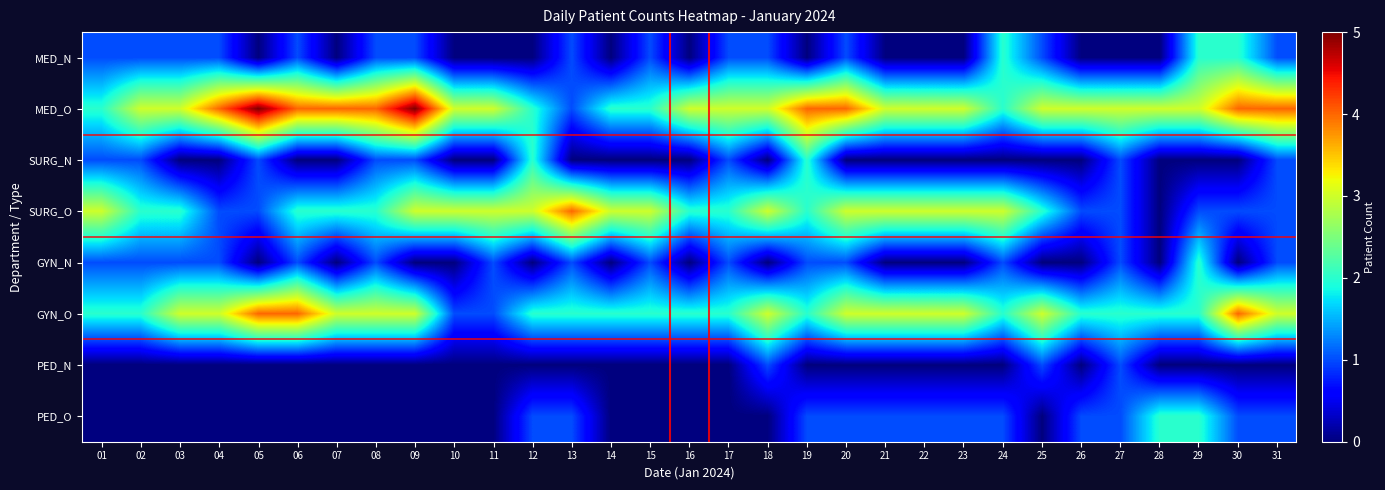

Between 06 and 24, which is larger?

24